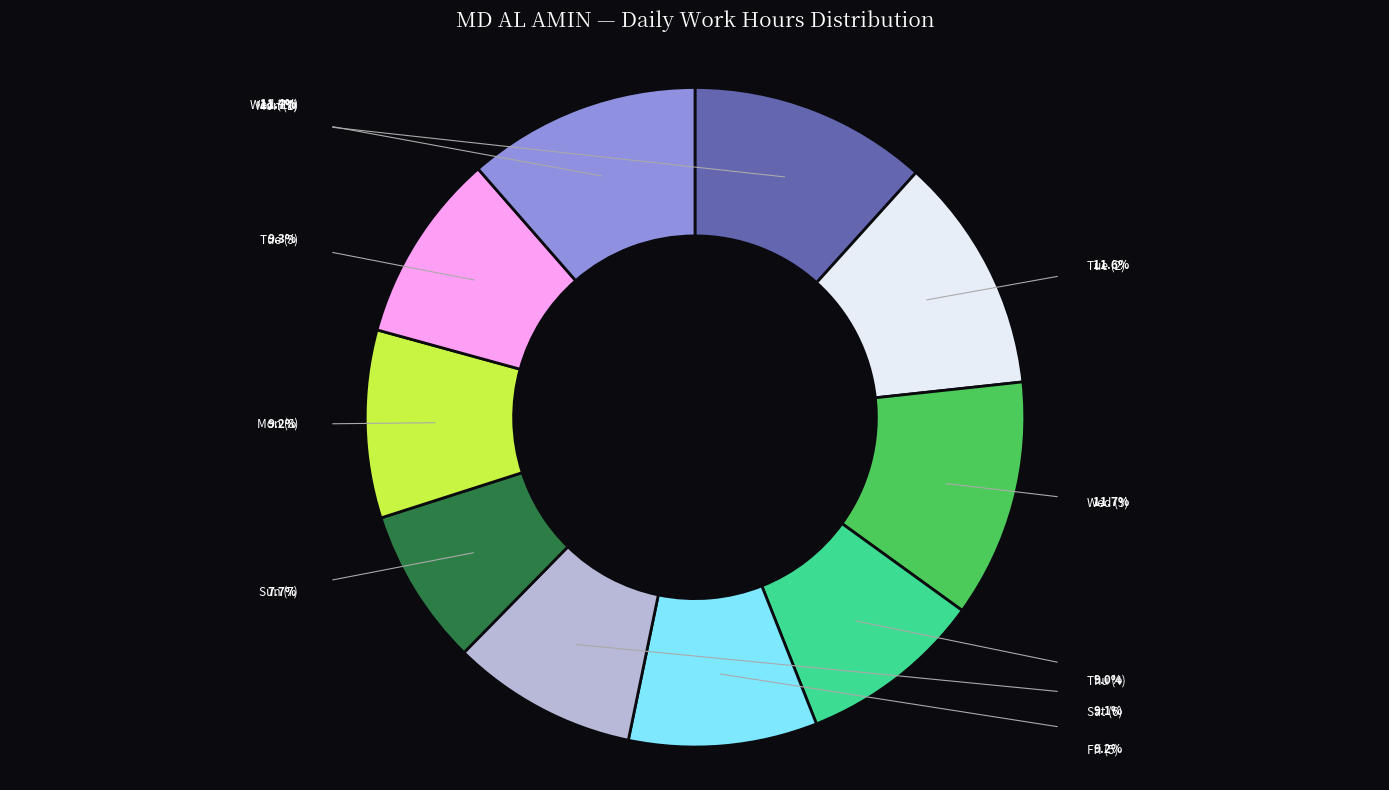

Does any single category account for the majority?

No